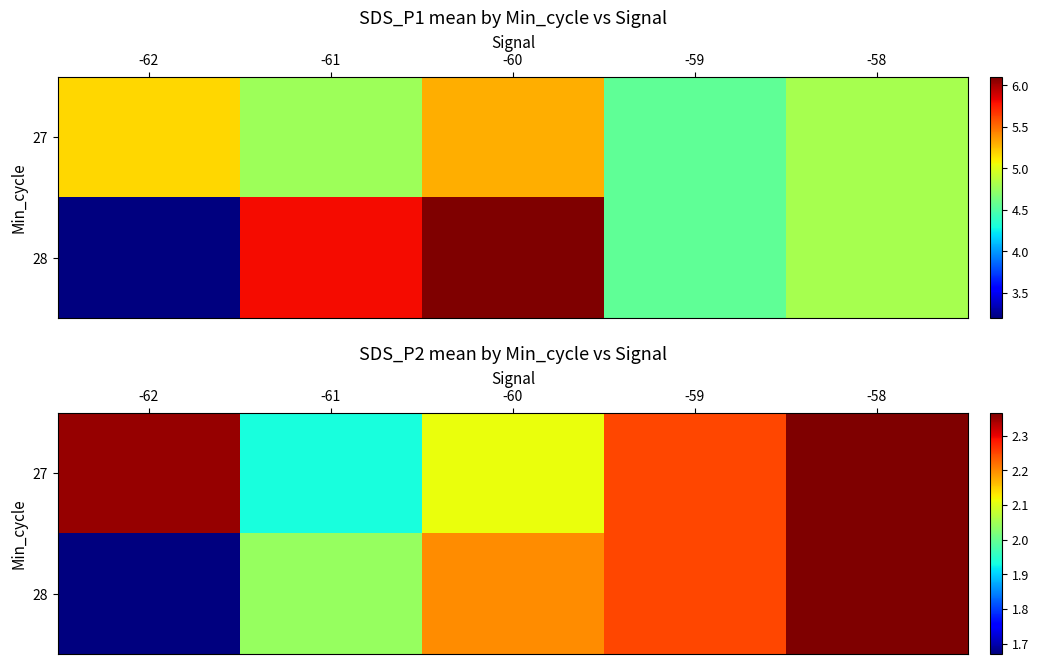

How many data points in 27 are less than 2?

1